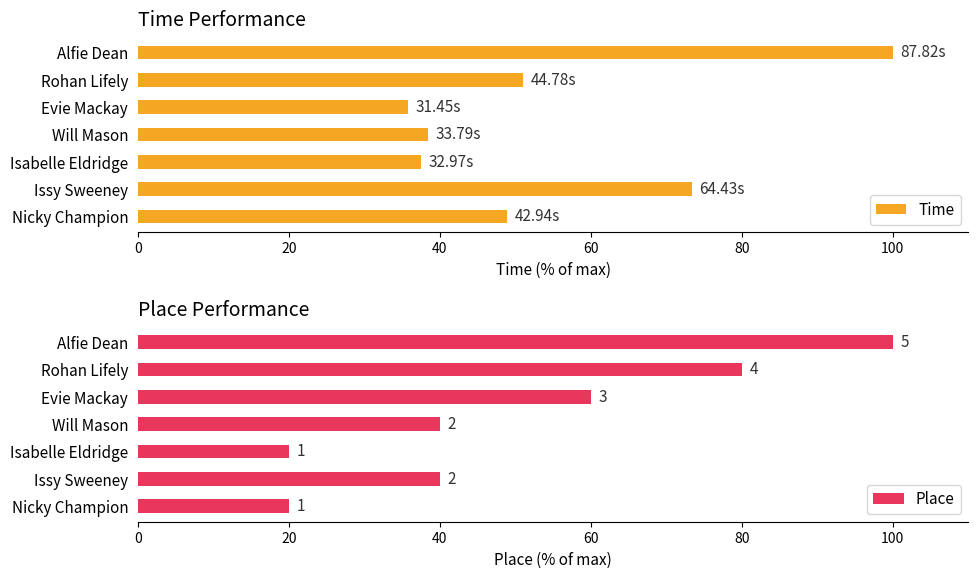

What is the average value of the Time series?

55.0